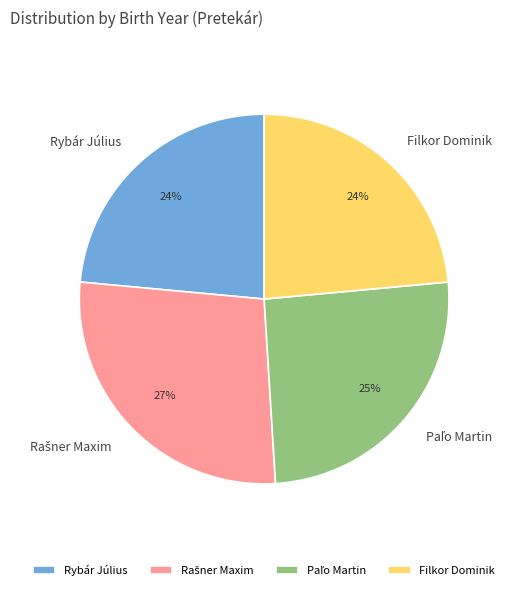

How many slices are in this pie chart?

4